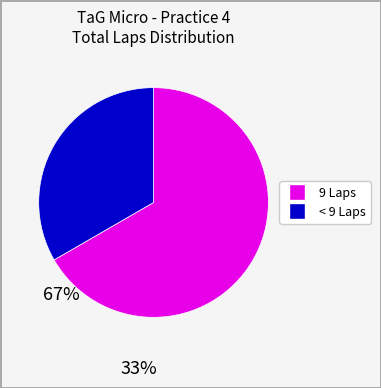

Does any single category account for the majority?

Yes